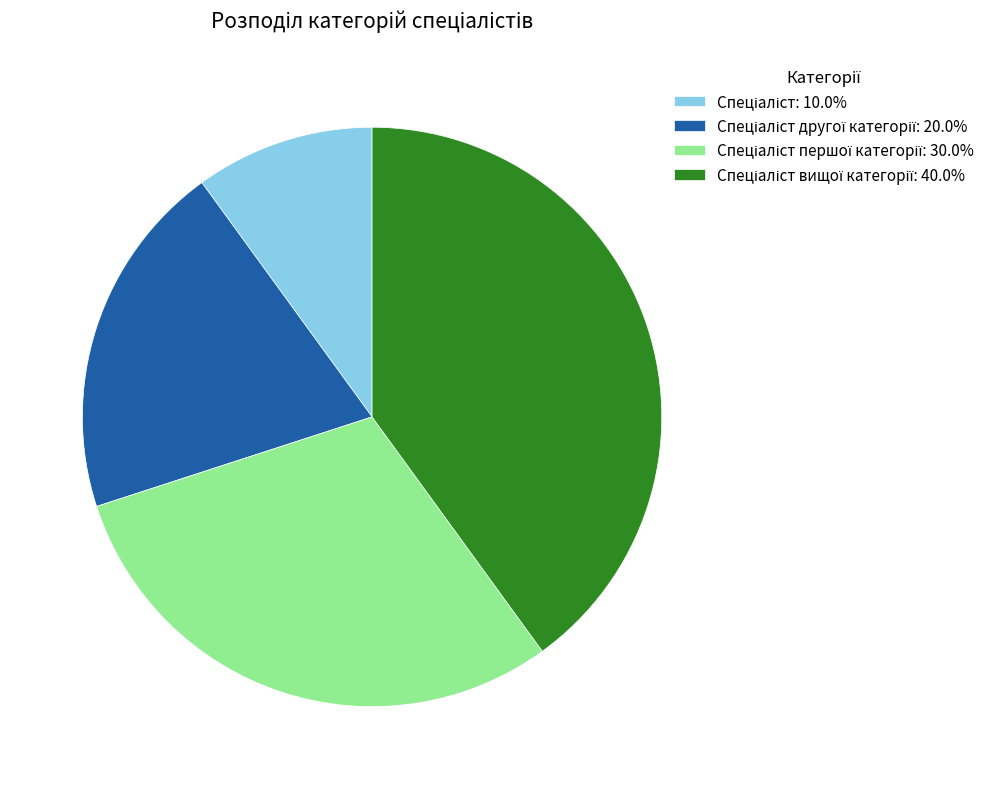

Is there any slice that represents more than half of the pie?

No